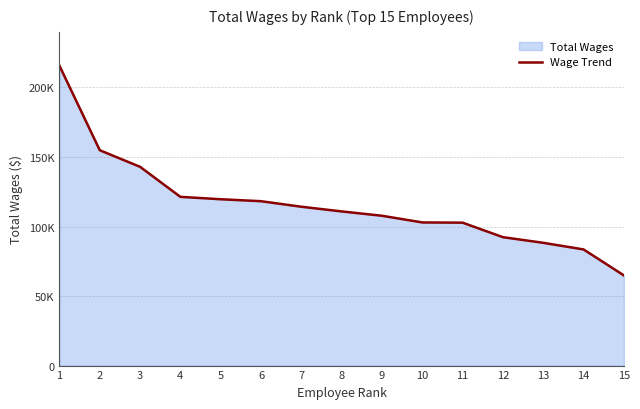

Reading left to right, list all the values displayed in this chart.

215681	154886	142936	121348	119634	118210	114238	110864	107749	102946	102782	92342	88288	83530	64853